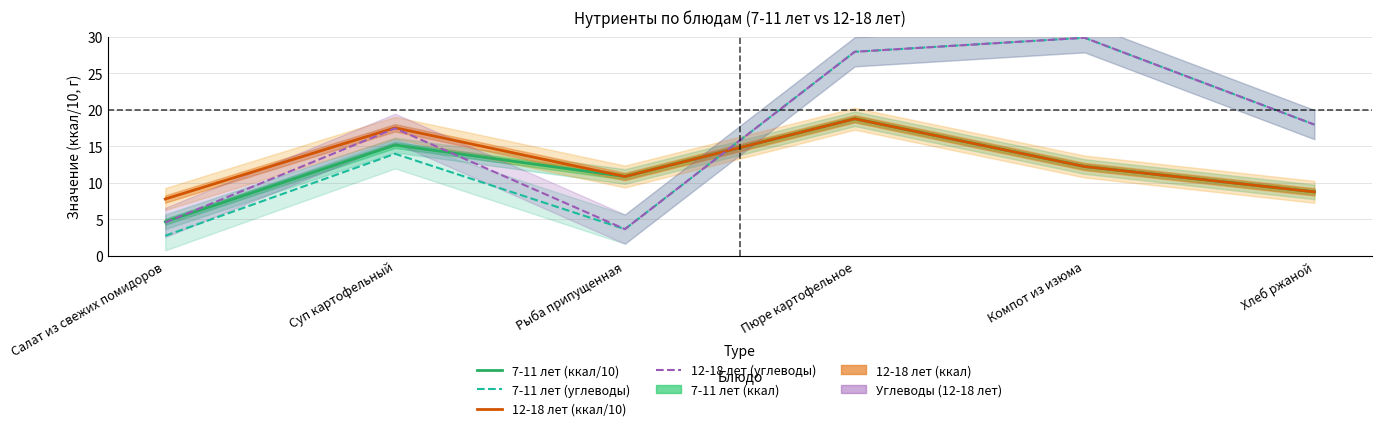

Is this an area chart (filled region under the line)?

No